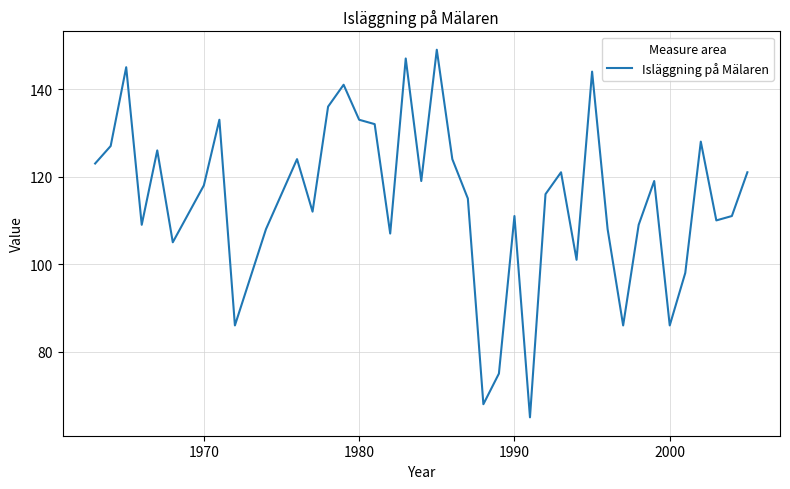

What is the greatest value displayed?

149